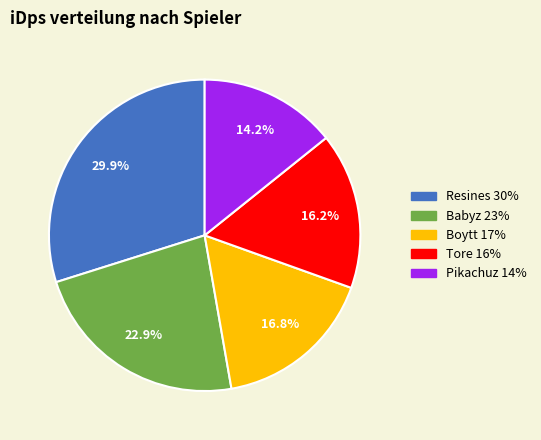

Is there a majority slice in this chart?

No